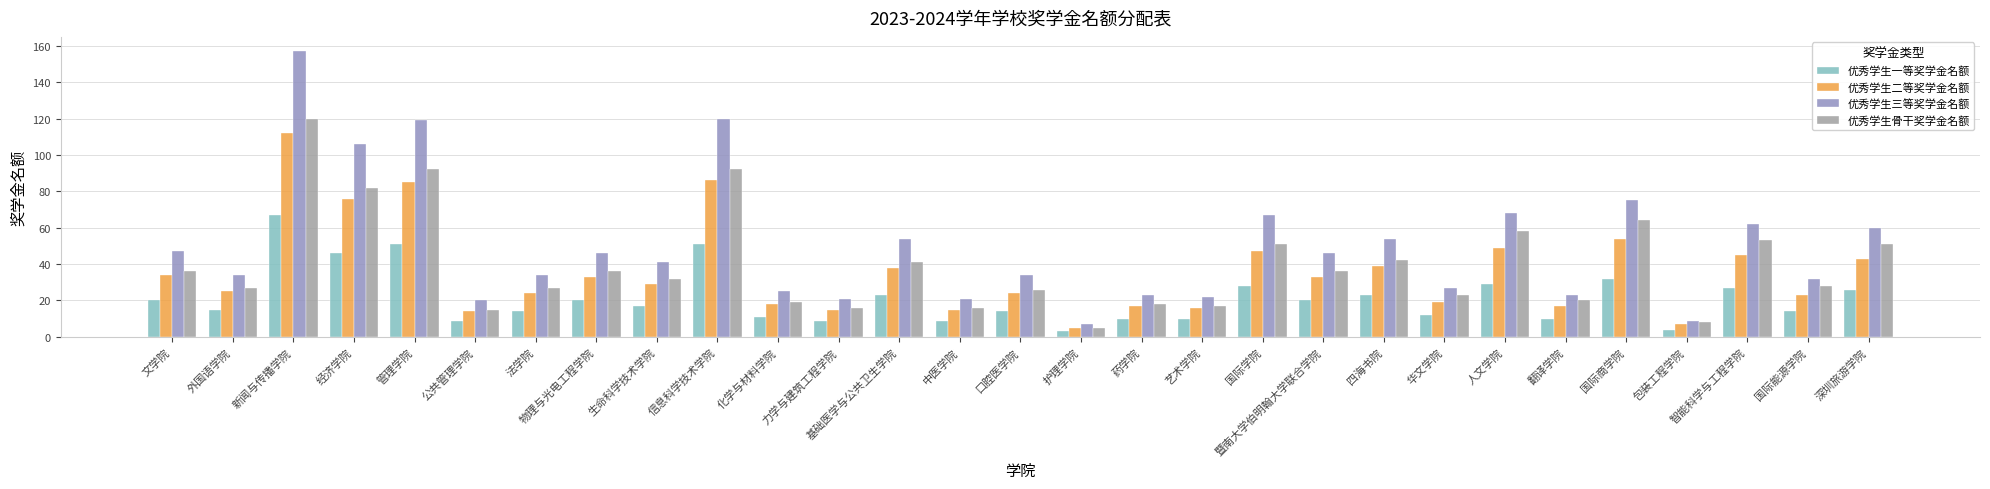

What is the label of the 24th bar from the right?

公共管理学院